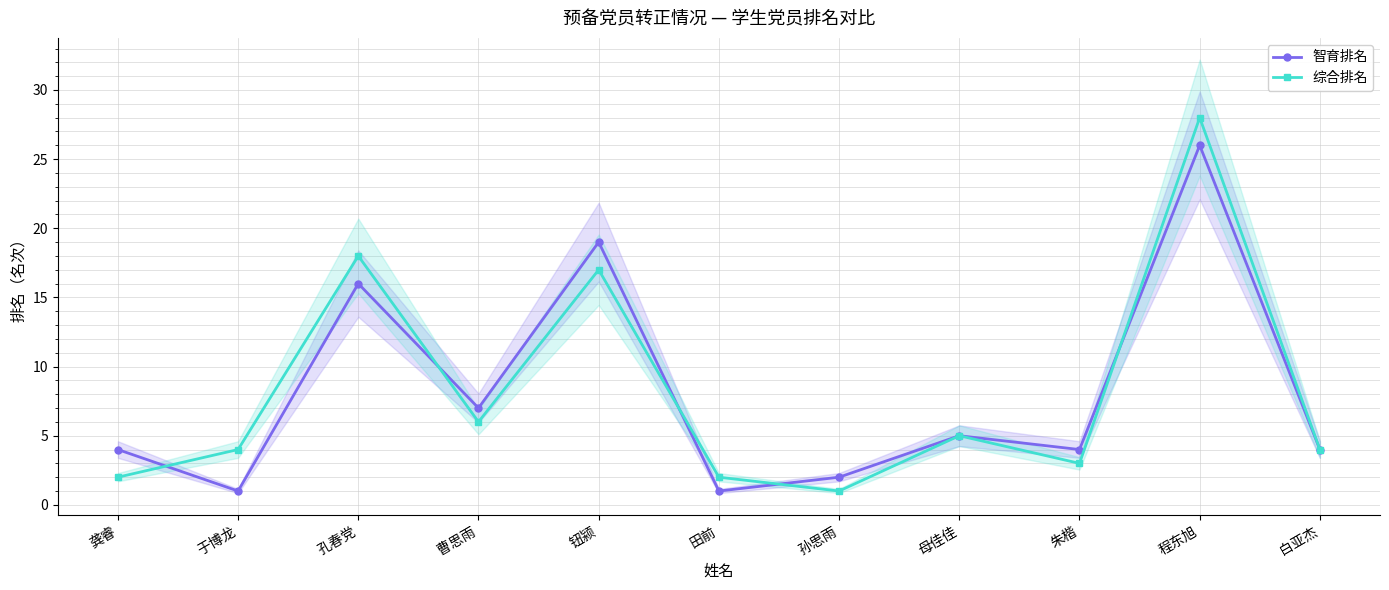

How many lines are shown in the chart?

2